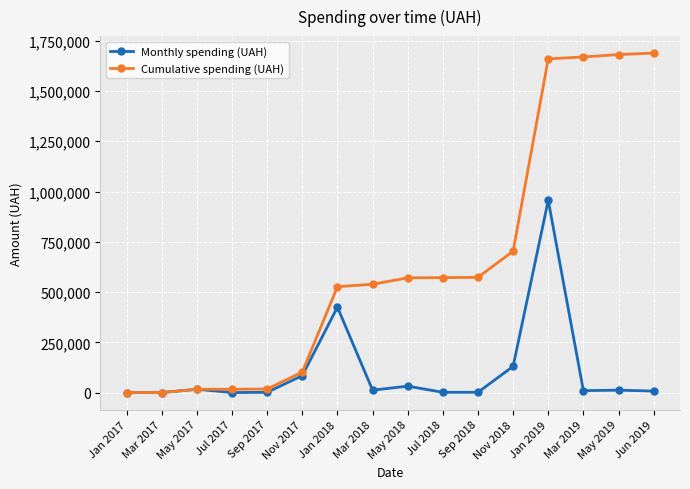

What is the sum of all Cumulative spending (UAH) values?

10336522.5